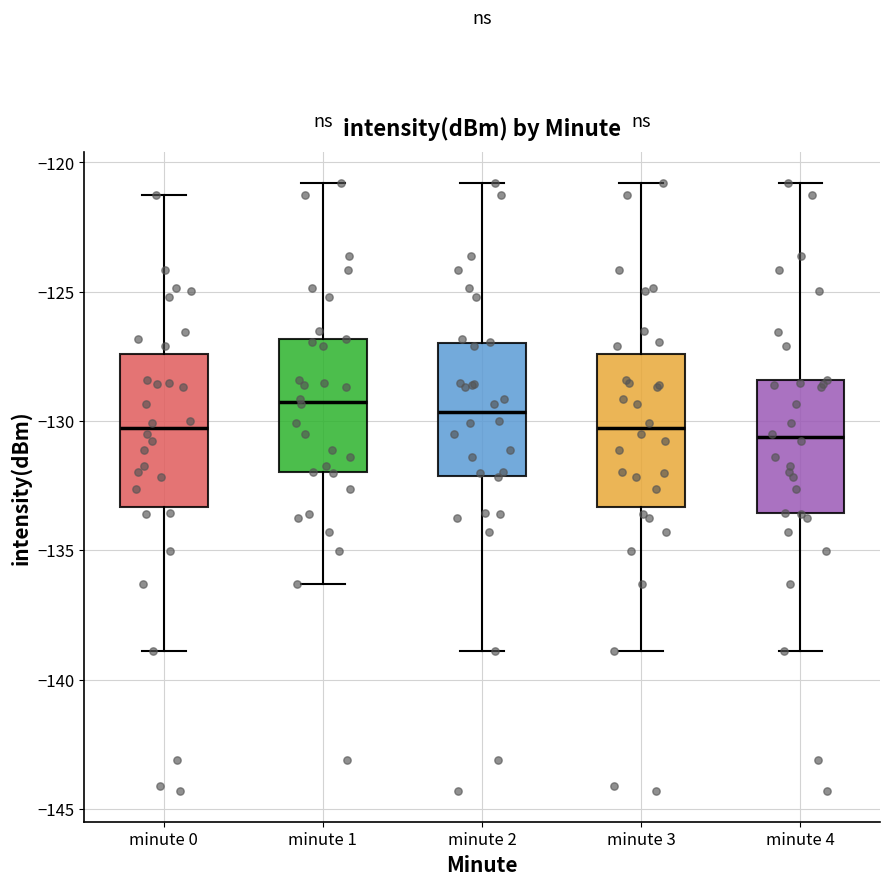

Where is the lower edge of the box for minute 0 on the y-axis? The values are not printed on the chart, so give them approximately, as read against the axis.

-133.5